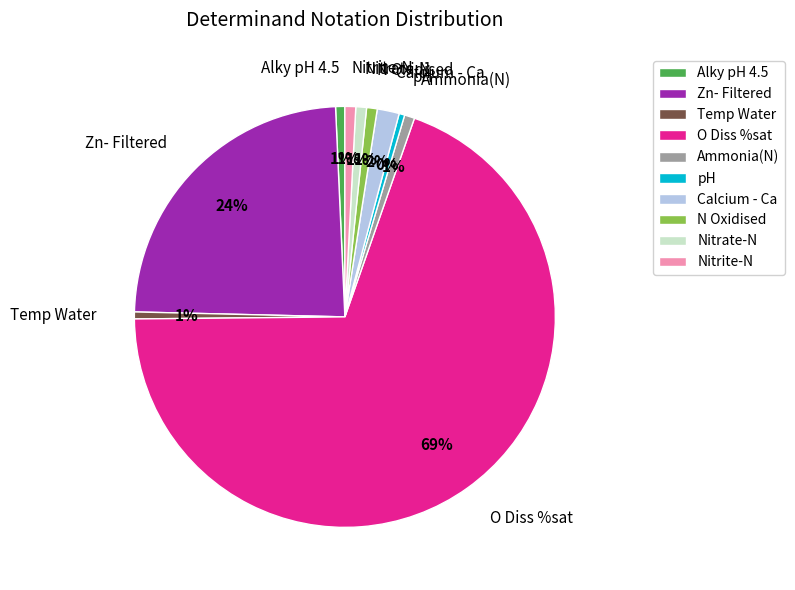

Is the sum of N Oxidised and pH greater than half?

No